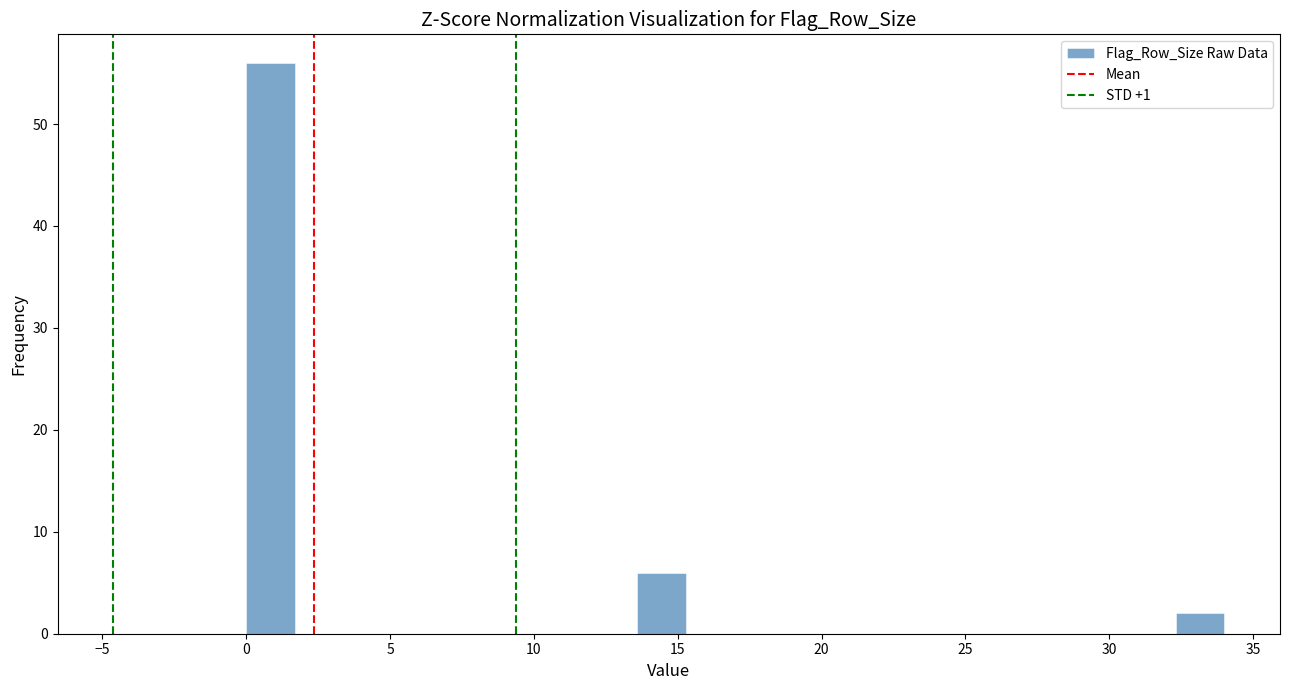

Read against the x-axis, roughly where is the centre of the tallest bar?

1.0